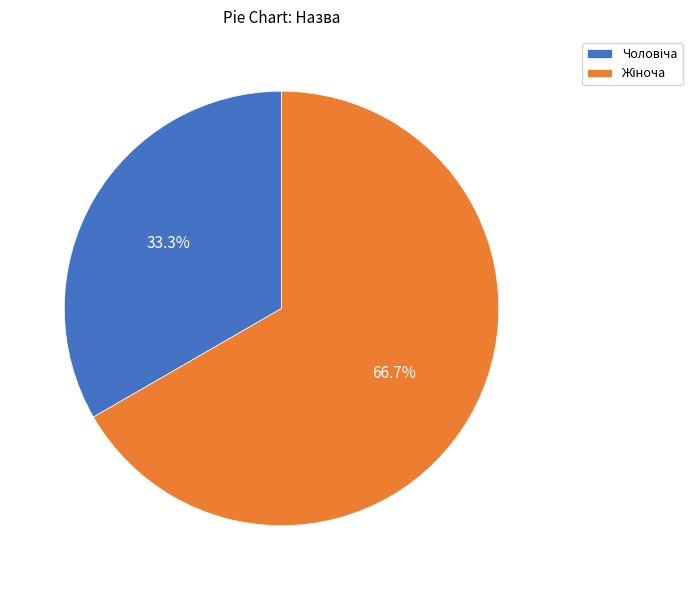

How many slices are in this pie chart?

2